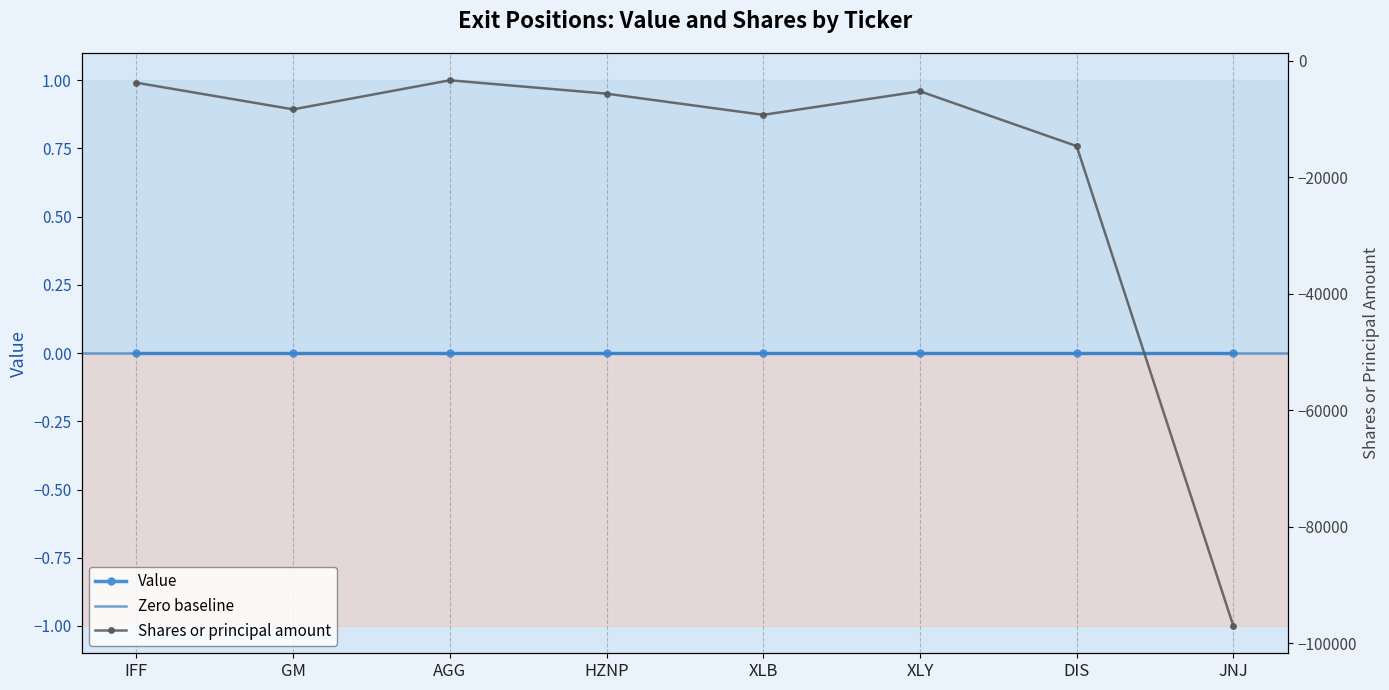

Reading left to right, list all the values displayed in this chart.

-3800	-8370	-3384	-5680	-9315	-5271	-14675	-97001